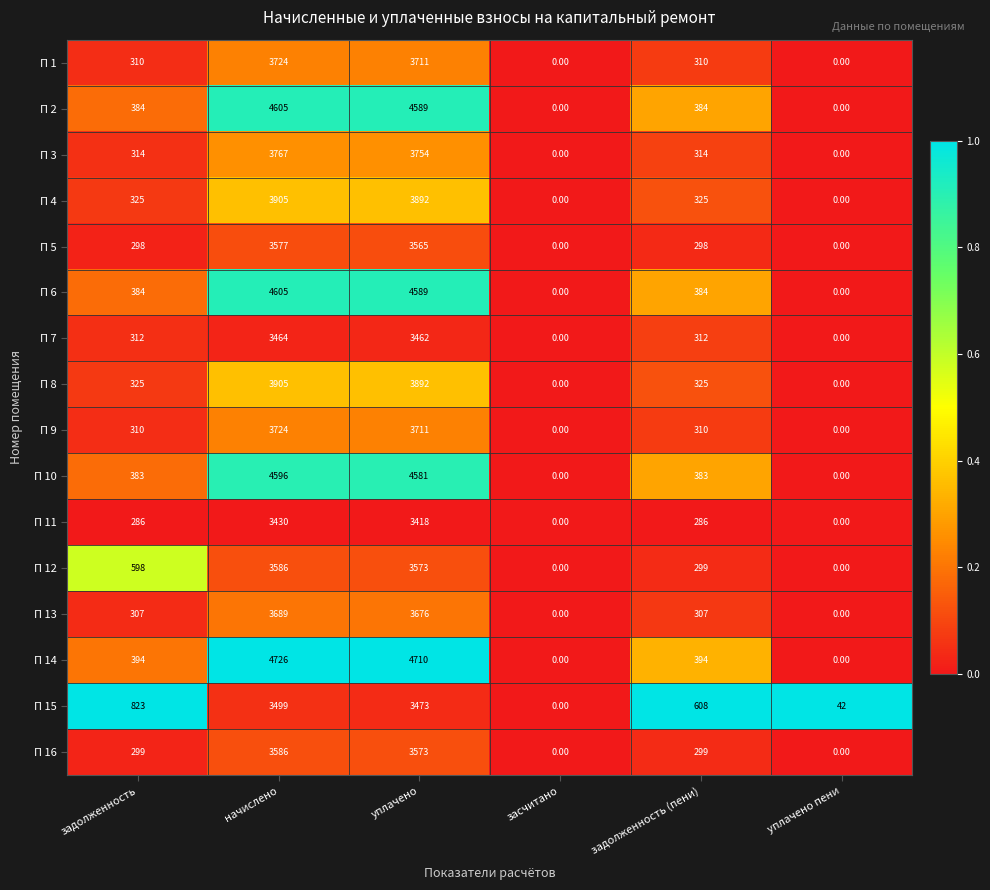

At which label is П 15 closest to 1749?

задолженность